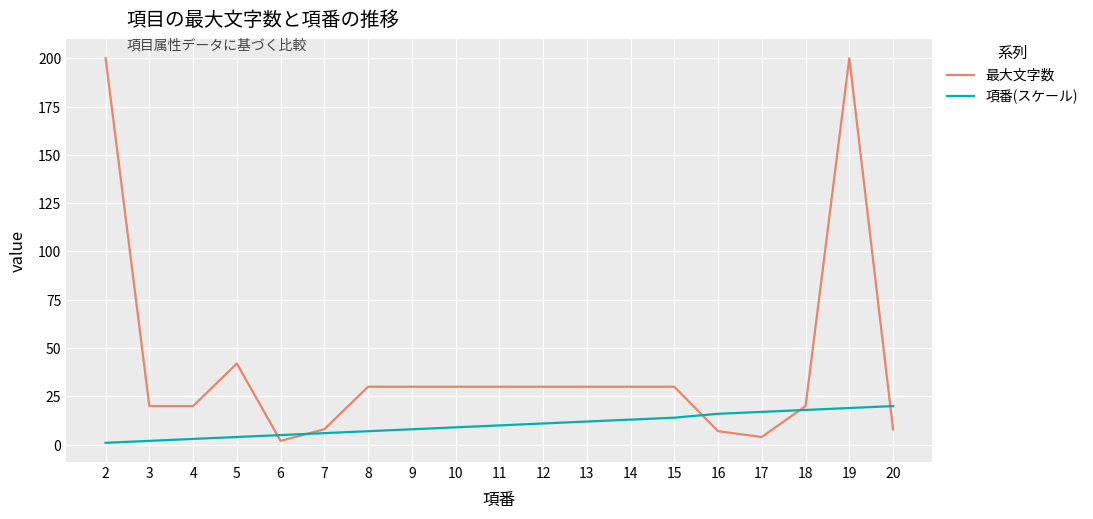

Which series has the largest range (max minus min)?

最大文字数